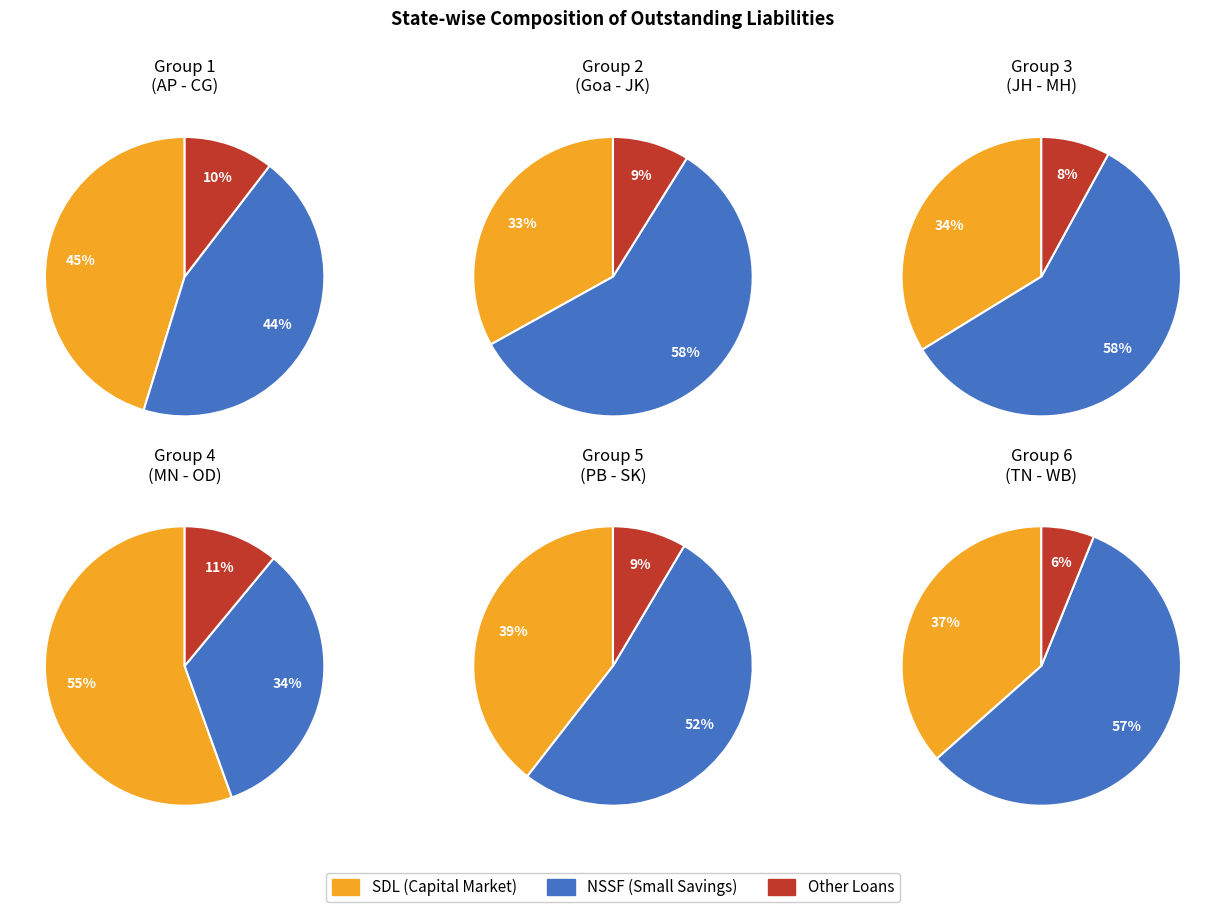

Does Himachal Pradesh account for over 50% of the chart?

No